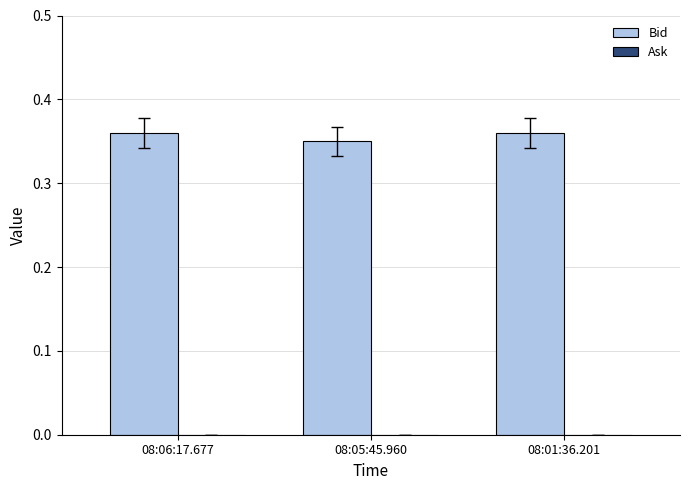

How many bars are there in total?

3